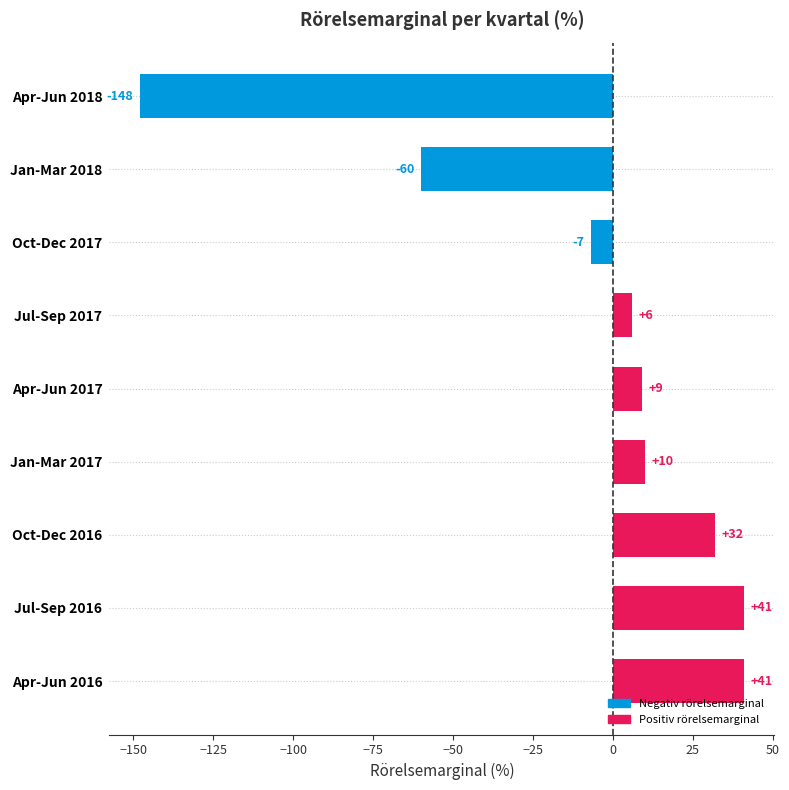

Where is the data nearest to the value -53?

Jan-Mar 2018